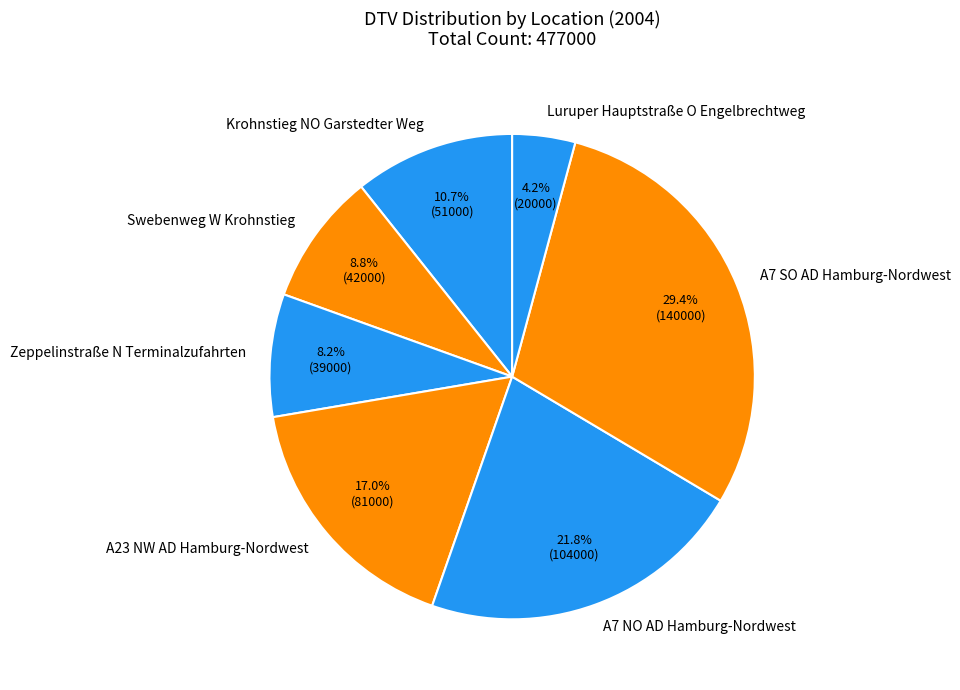

Which slice is the smallest?

Luruper Hauptstraße O Engelbrechtweg